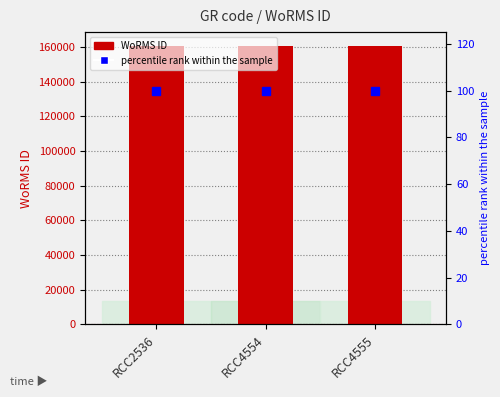

Is the value of WoRMS ID at RCC4555 greater than the value of percentile rank at RCC4555?

Yes